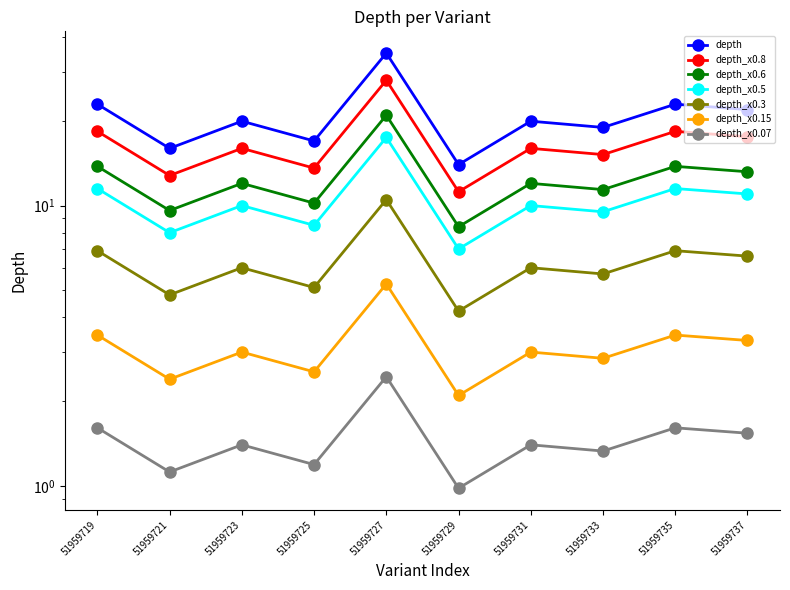

What is the smallest value displayed?

14